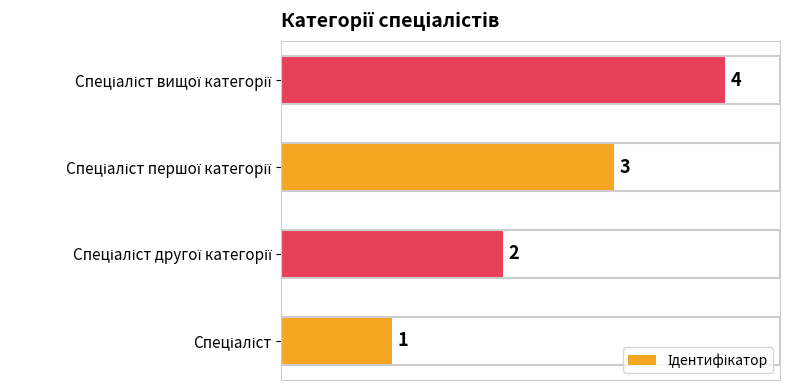

How many values are between 2 and 4?

3